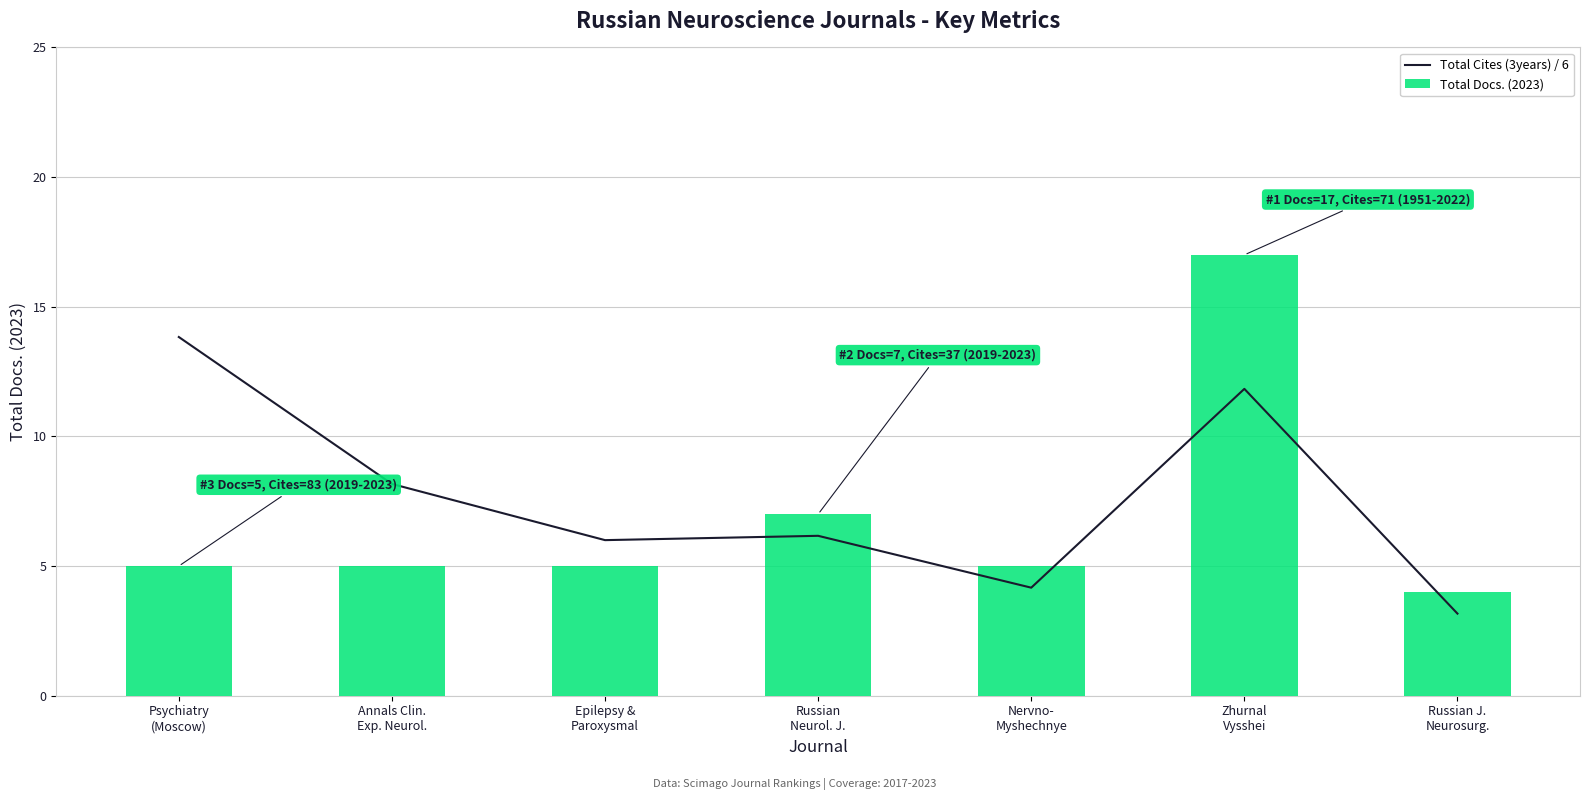

What is the total value across all series at Zhurnal
Vysshei?

28.8